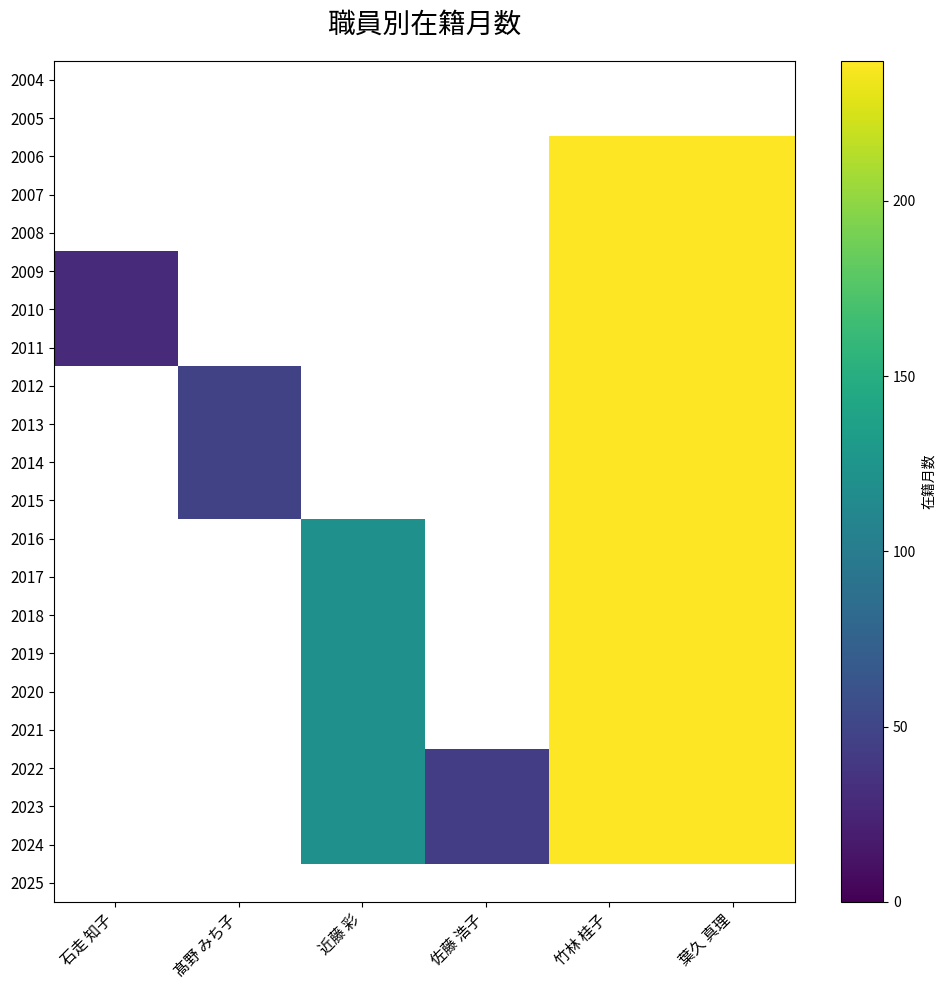

Which has a higher value, 佐藤 浩子 or 葉久 真理?

葉久 真理